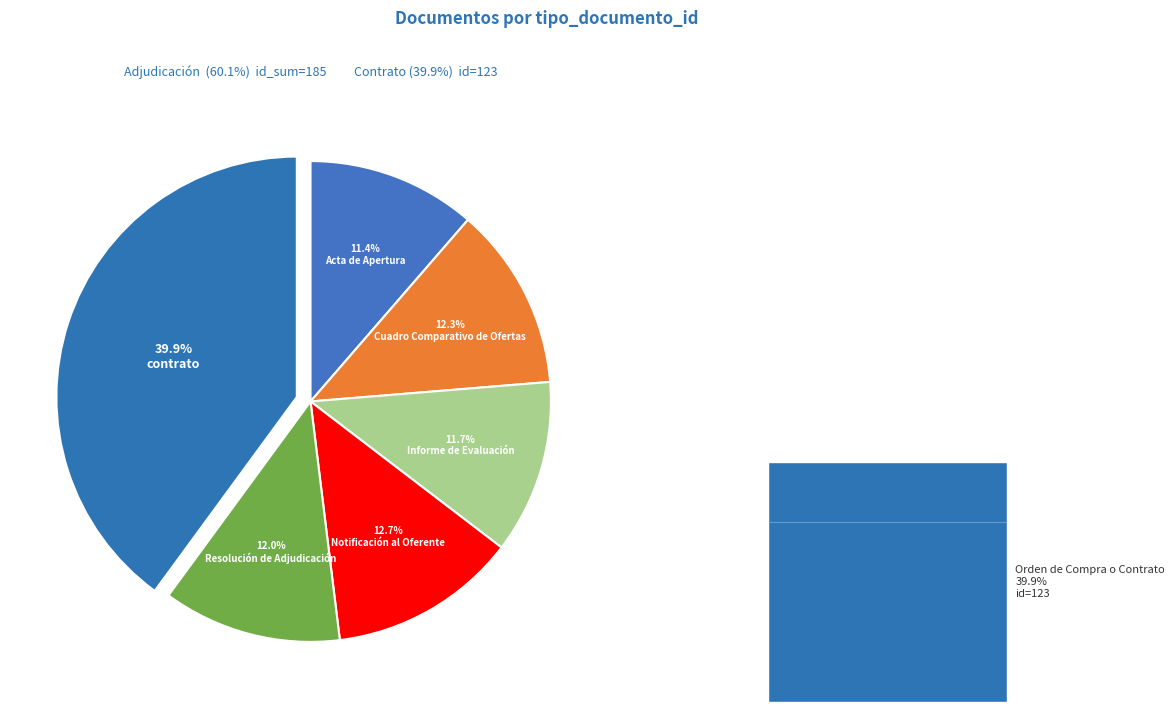

To the nearest percent, what percentage of the pie is Acta de Apertura?

11%